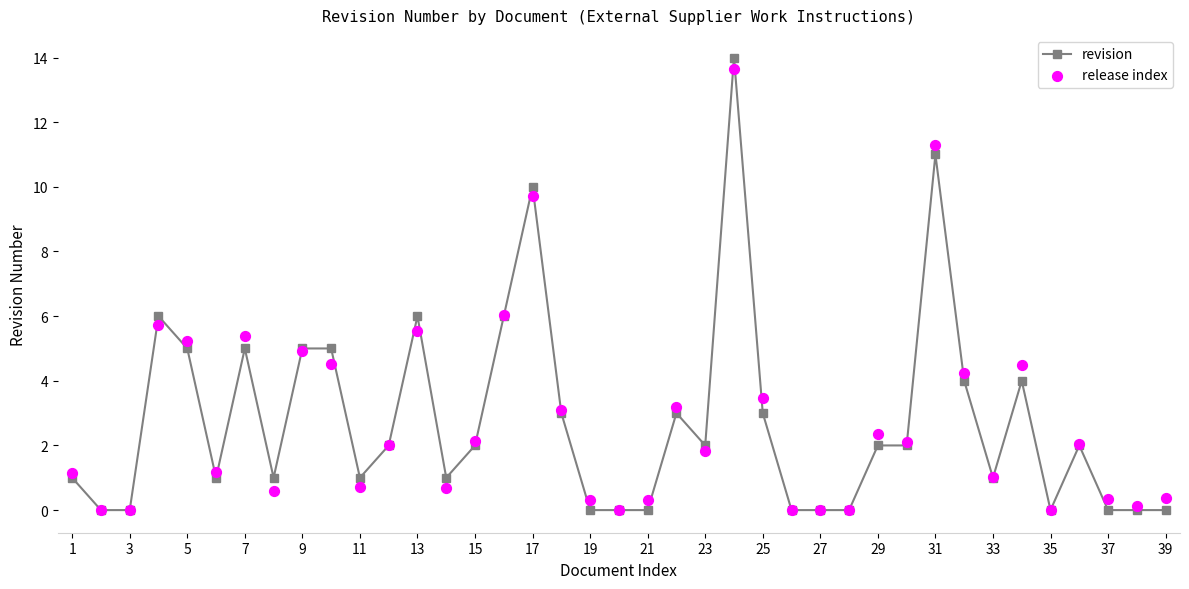

At how many categories does at least one series exceed 10?

2